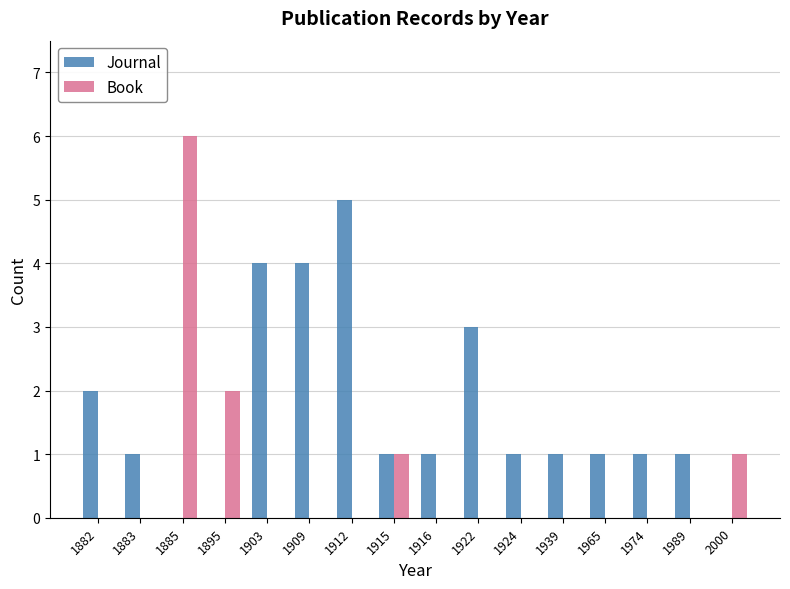

Reading right to left, transcribe all the data shown in this chart.

Journal: 0	1	1	1	1	1	3	1	1	5	4	4	0	0	1	2
Book: 1	0	0	0	0	0	0	0	1	0	0	0	2	6	0	0